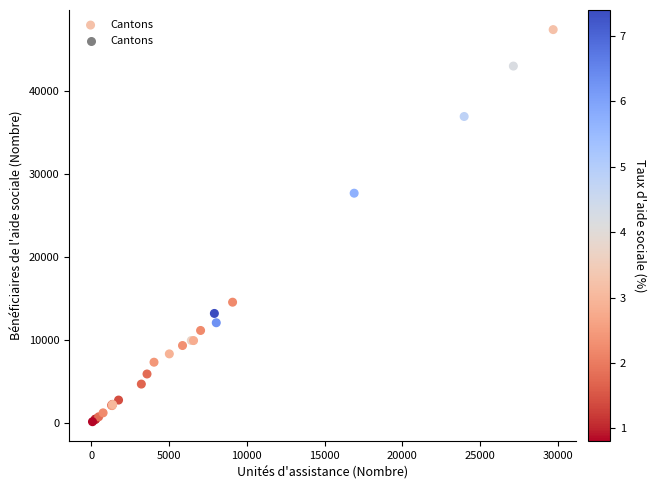

What Y value in the scatter plot is closest to 23739?

27646